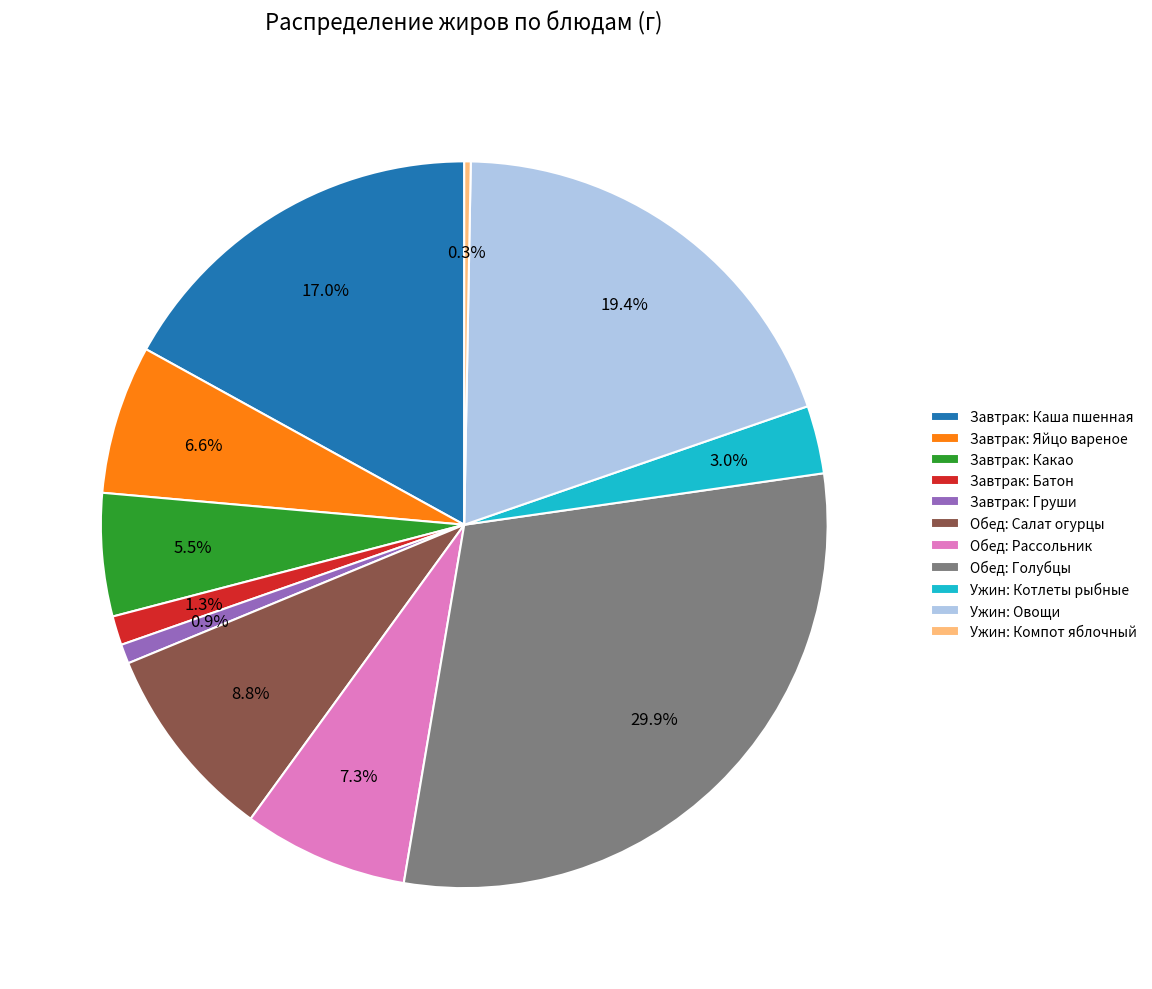

Between Ужин: Компот яблочный and Обед: Рассольник, which is larger?

Обед: Рассольник